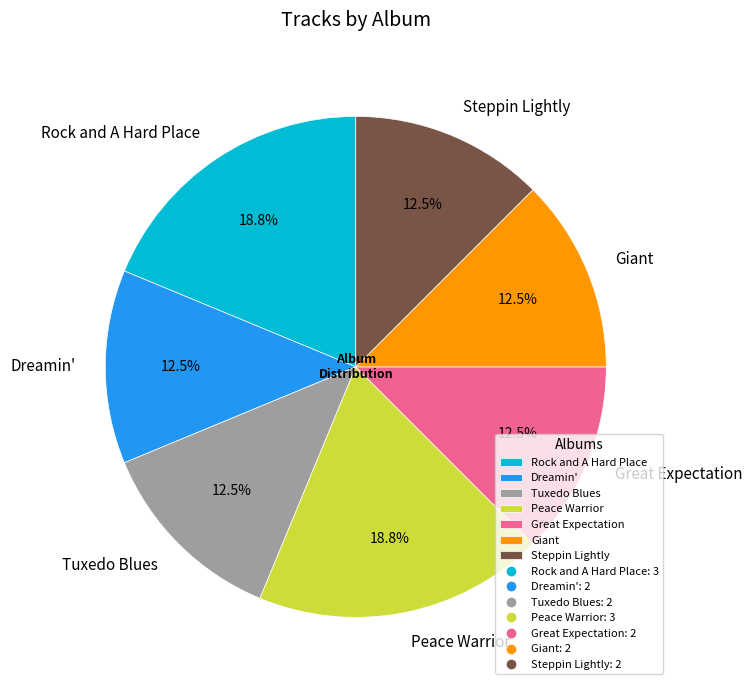

To the nearest percent, what is the combined percentage of Steppin Lightly and Great Expectation?

25%